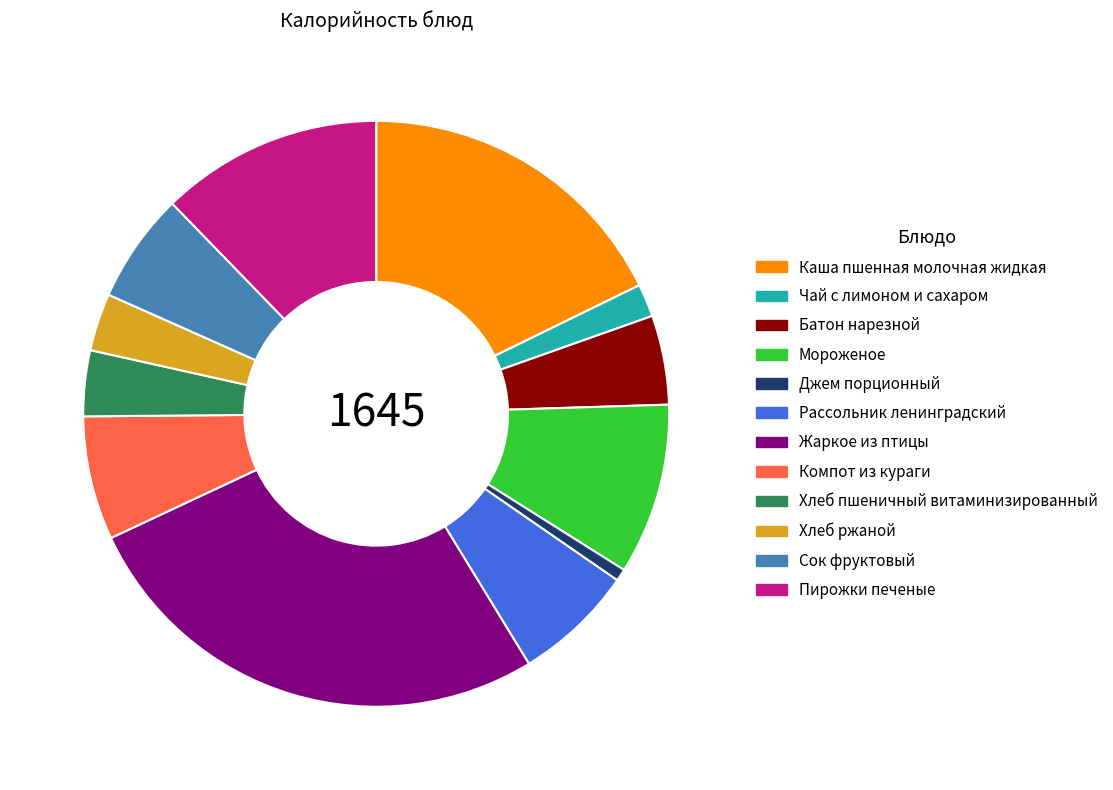

Which category has the smallest portion of the pie?

Джем порционный